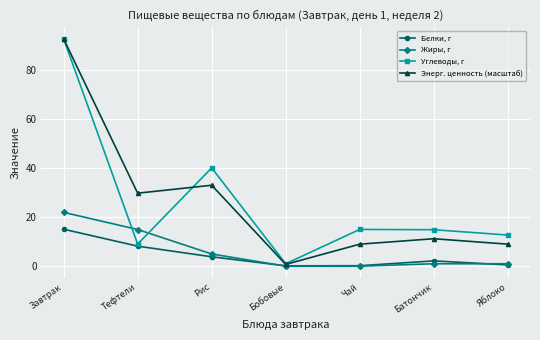

At which category is the sum across all series the highest?

Завтрак